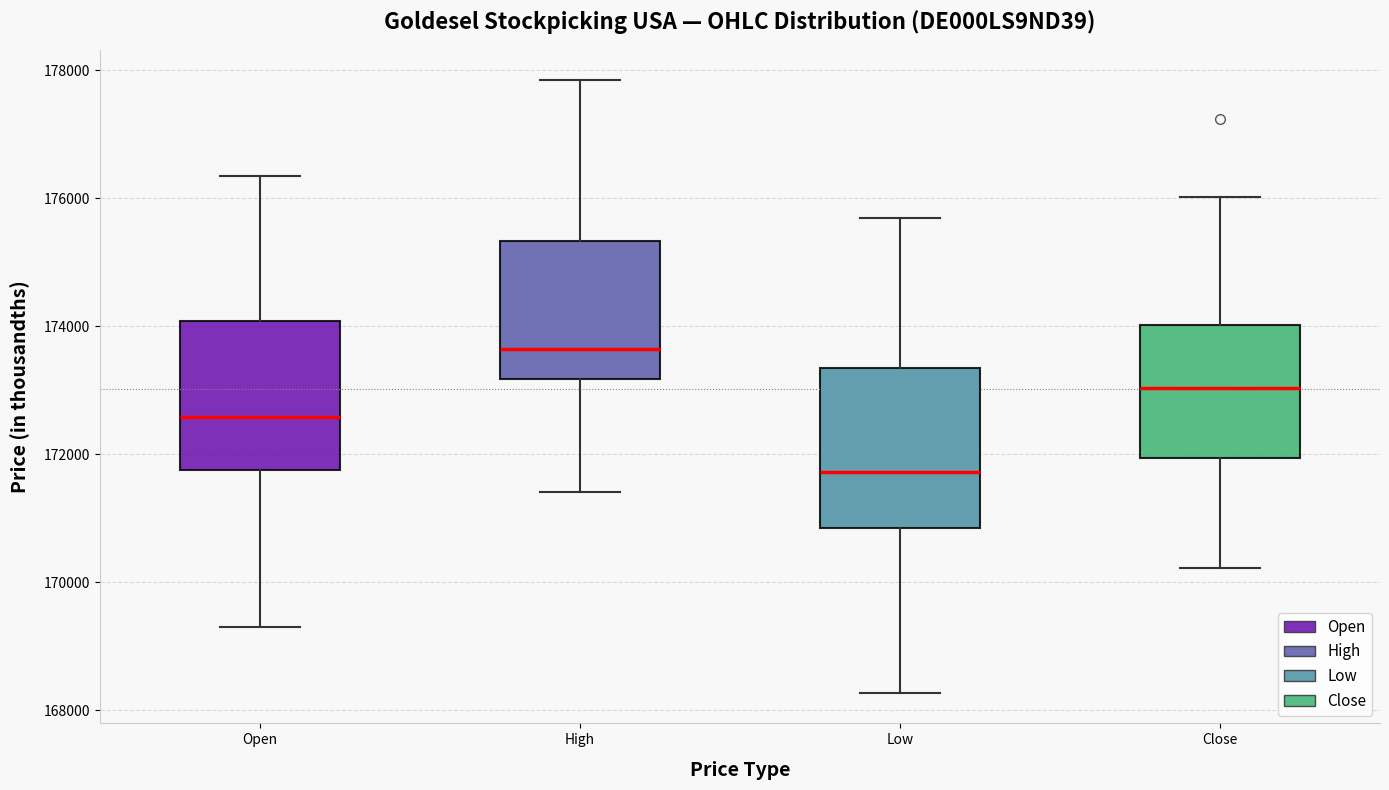

Reading left to right, read every box against the y-axis: the position of its median line, the range the box covers, and the ends of its whiskers. The values are not printed on the chart, so give them approximately, as read against the axis.

Open: median 172600, box 171800 to 174000, whiskers 169400 to 176400
High: median 173600, box 173200 to 175400, whiskers 171400 to 177800
Low: median 171800, box 170800 to 173400, whiskers 168200 to 175600
Close: median 173000, box 172000 to 174000, whiskers 170200 to 176000